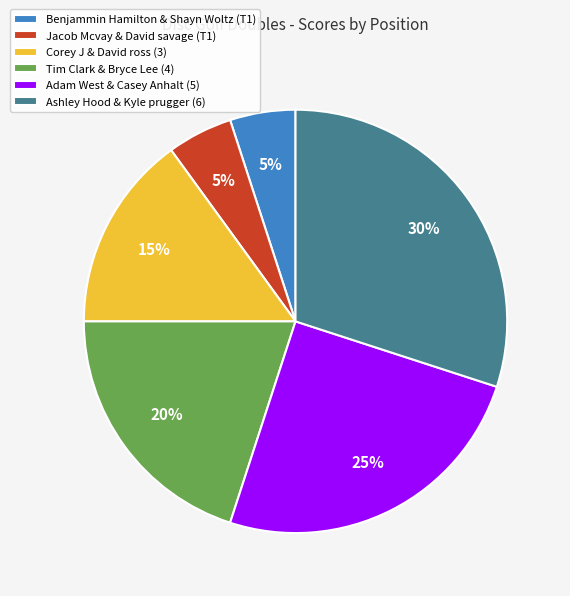

Which slice is the largest?

Ashley Hood & Kyle prugger (6)